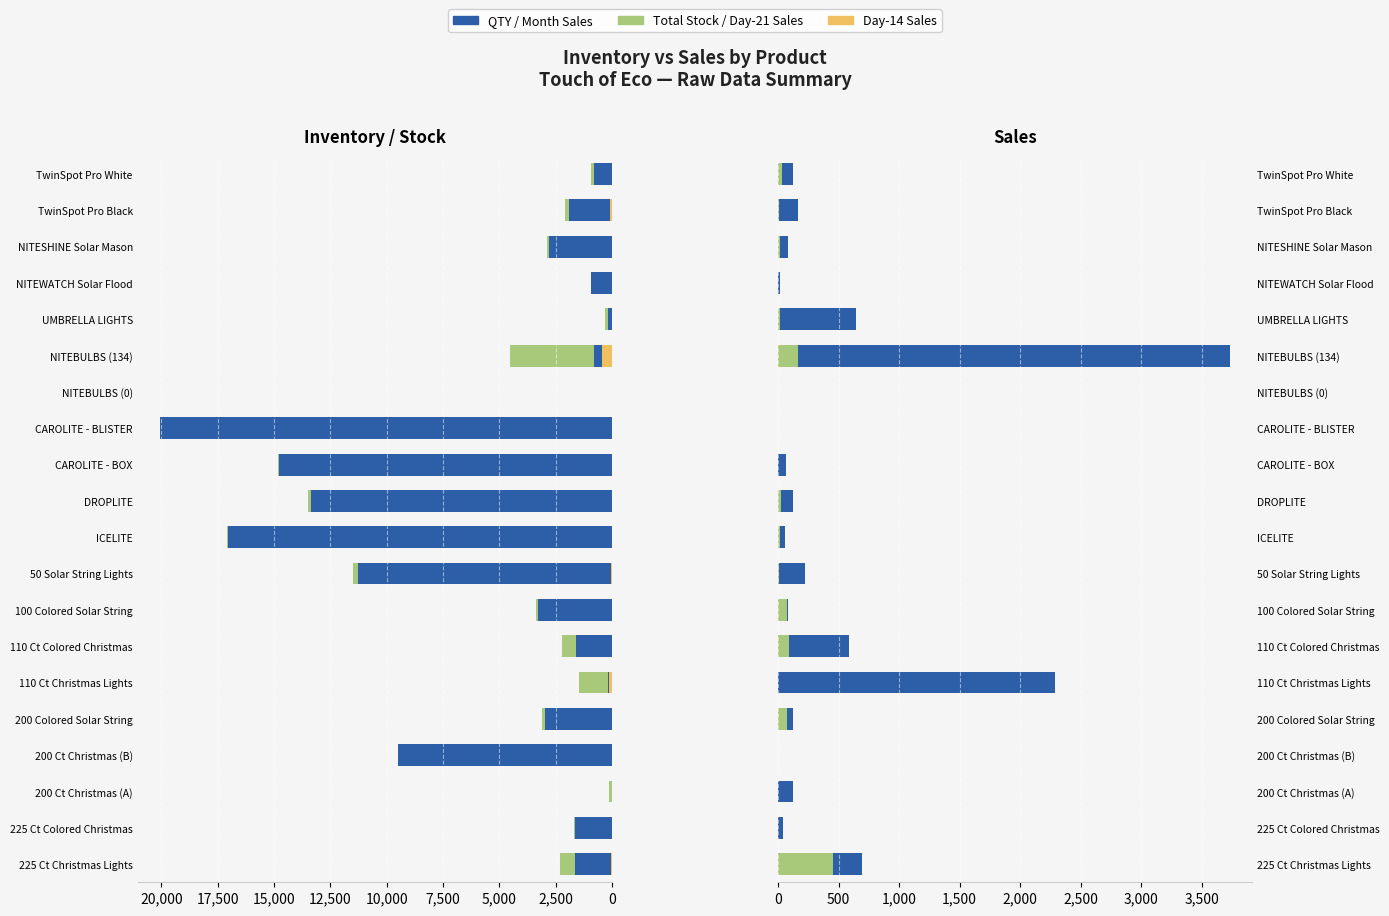

Does the chart contain stacked bars?

No